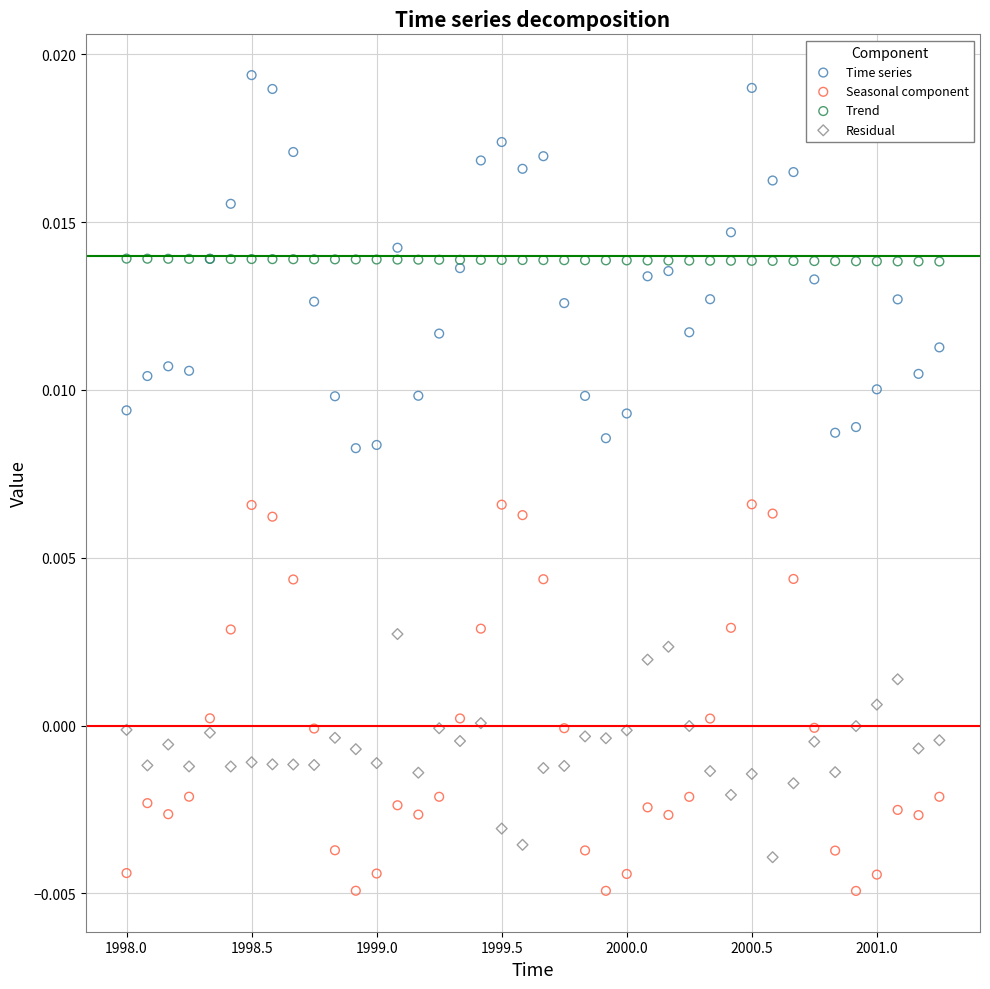

Which series contains the highest Y value?

Time series